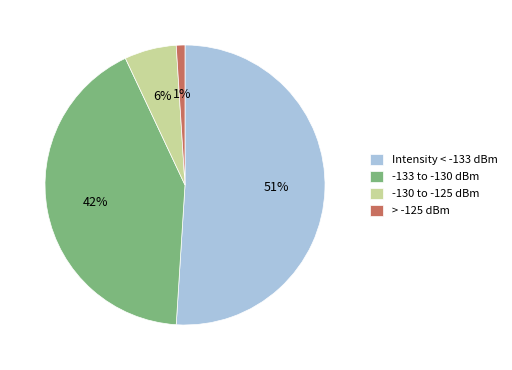

The Intensity < -133 dBm slice represents 58% of the pie. True or false?

False